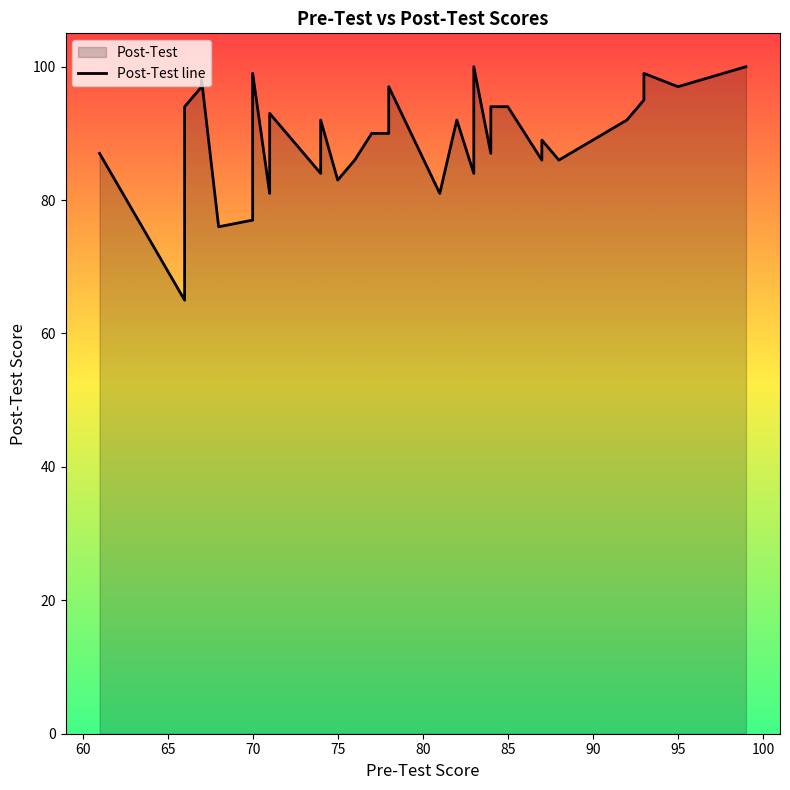

What is the maximum value shown in the chart?

100